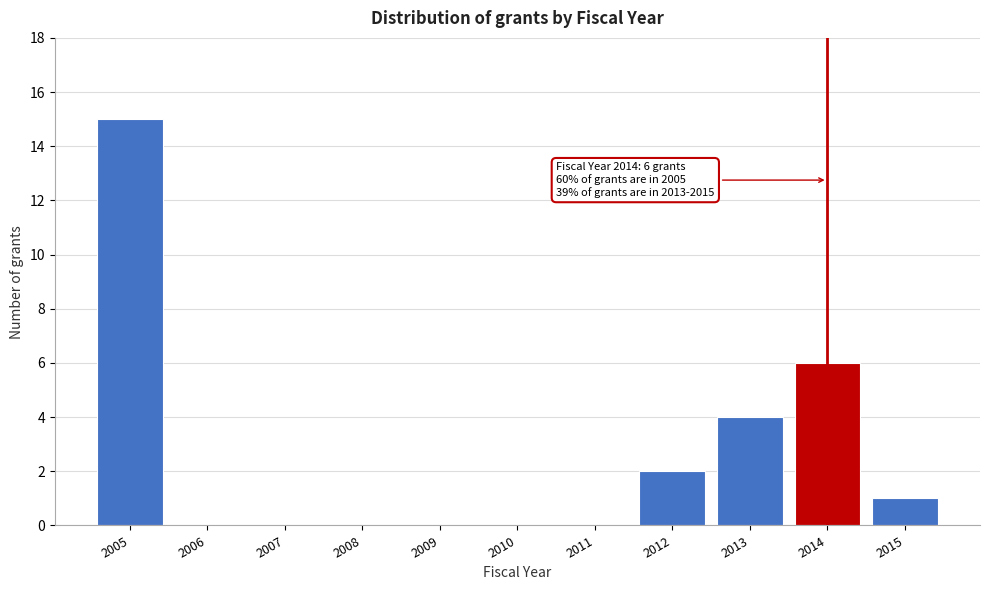

Reading left to right, transcribe all the data shown in this chart.

2005=15	2006=0	2007=0	2008=0	2009=0	2010=0	2011=0	2012=2	2013=4	2014=6	2015=1